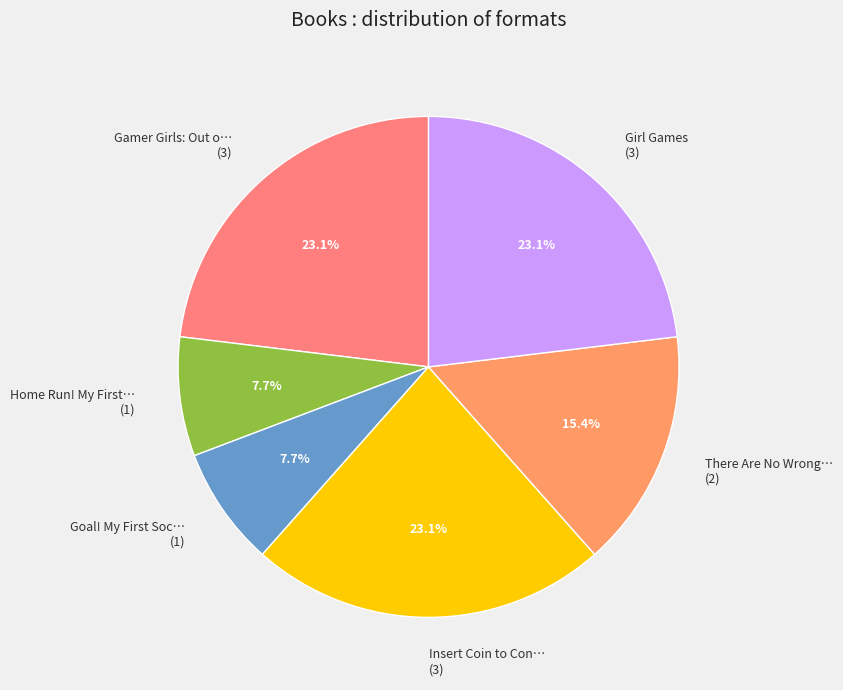

What portion of the pie excludes Girl Games (3)?

76.9%